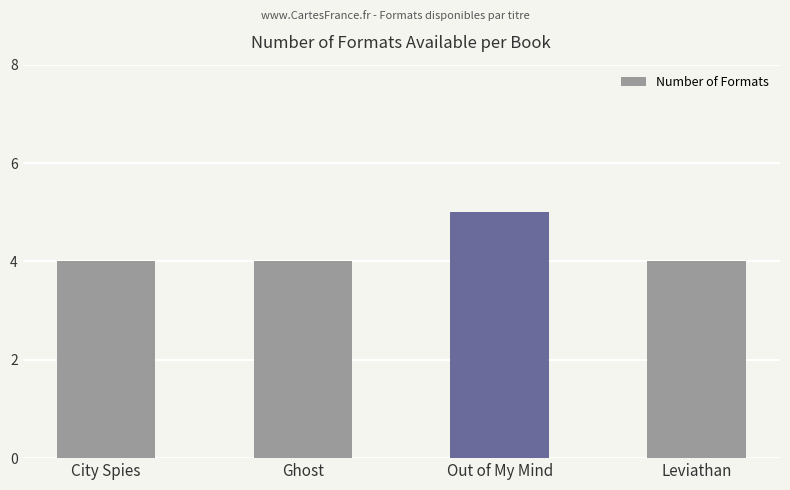

What is the average value?

4